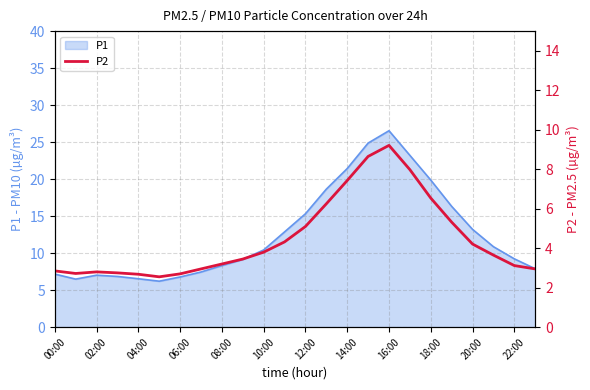

What is the highest value of the P1 series?

26.5